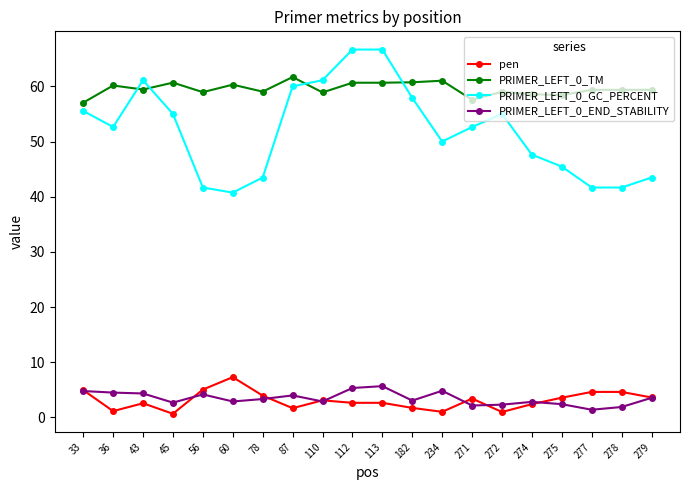

Where is the first local maximum for PRIMER_LEFT_0_TM?

36